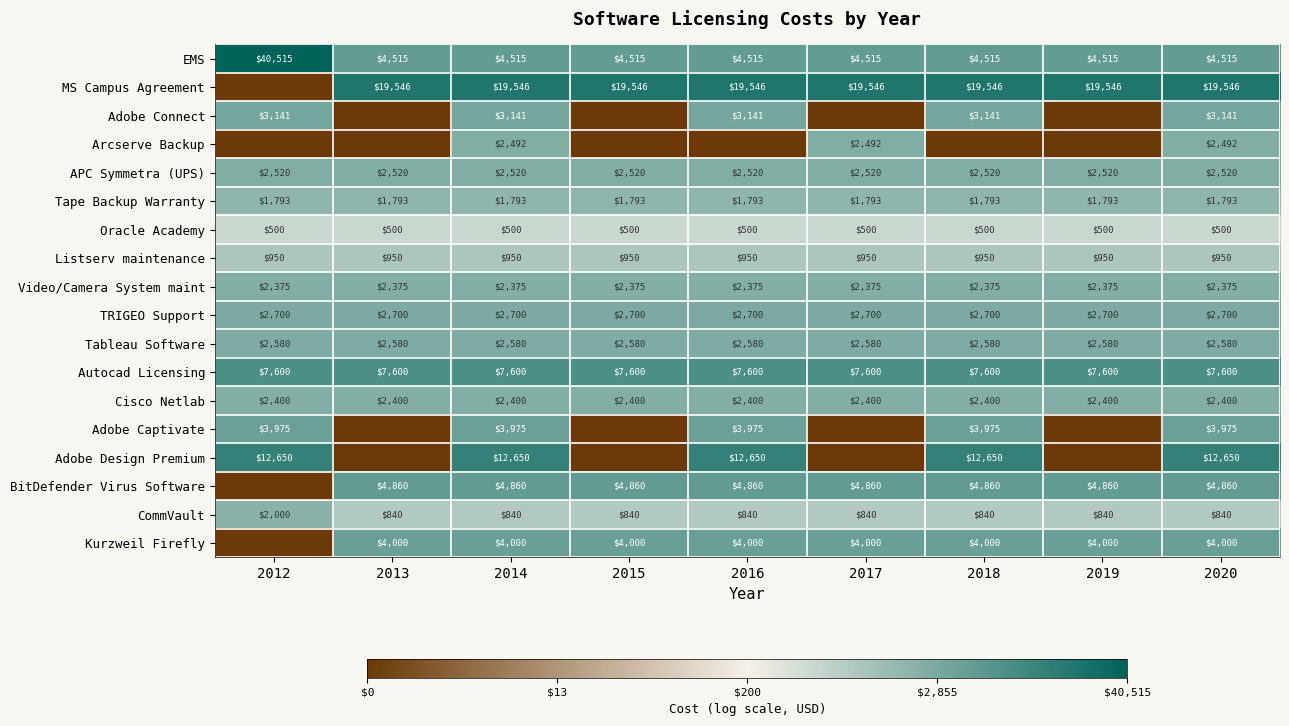

Is the value of Video/Camera System maint at 2015 greater than the value of Kurzweil Firefly at 2017?

No